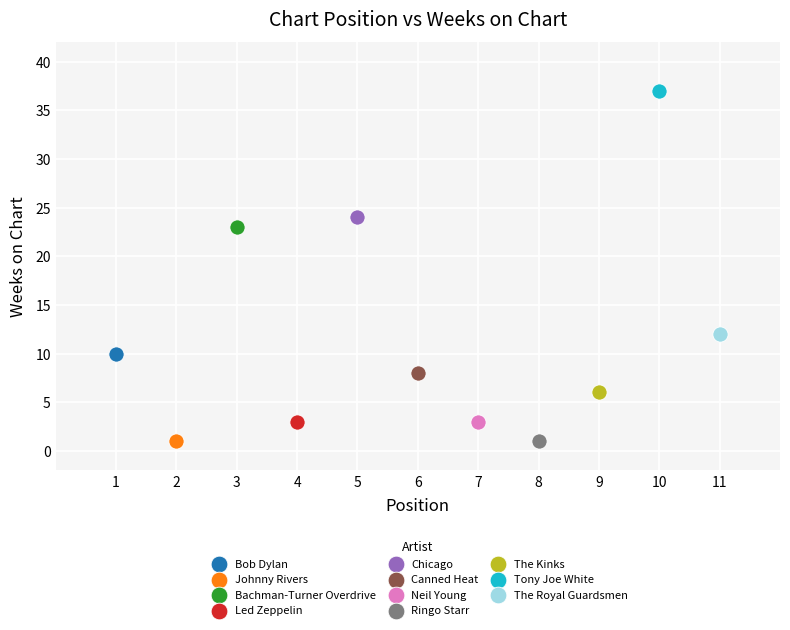

What are all the series names shown in the legend?

Bob Dylan, Johnny Rivers, Bachman-Turner Overdrive, Led Zeppelin, Chicago, Canned Heat, Neil Young, Ringo Starr, The Kinks, Tony Joe White, The Royal Guardsmen